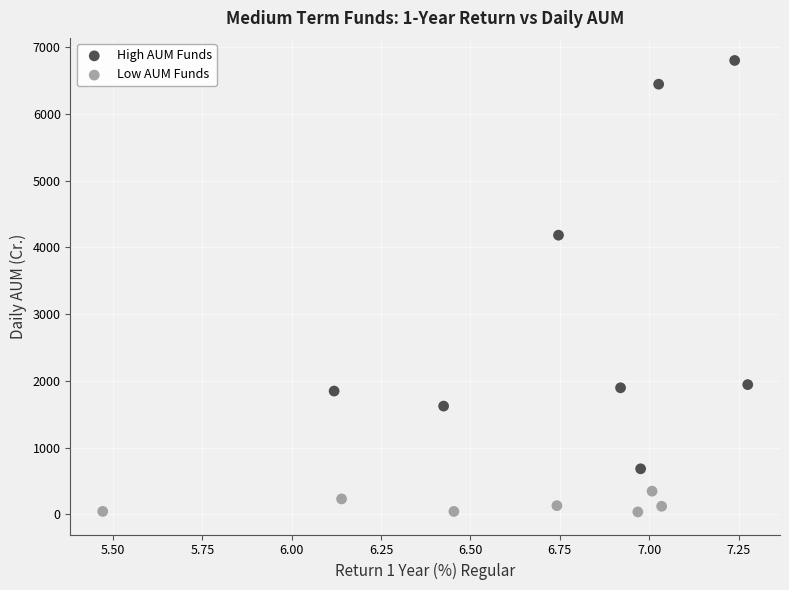

What are all the series names shown in the legend?

High AUM Funds, Low AUM Funds